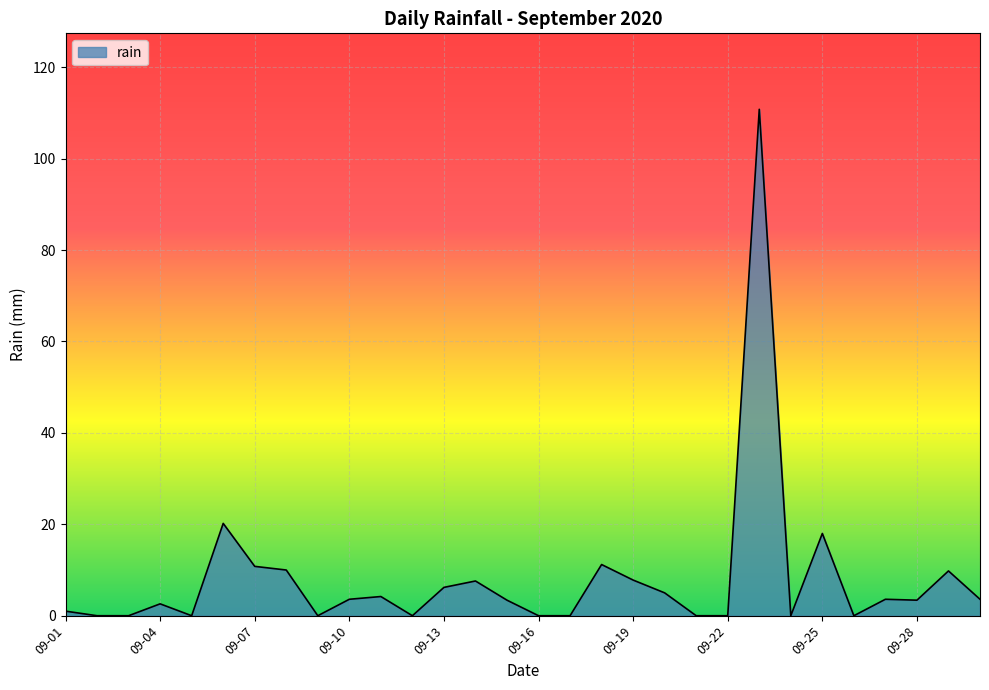

What is the maximum value shown in the chart?

110.8